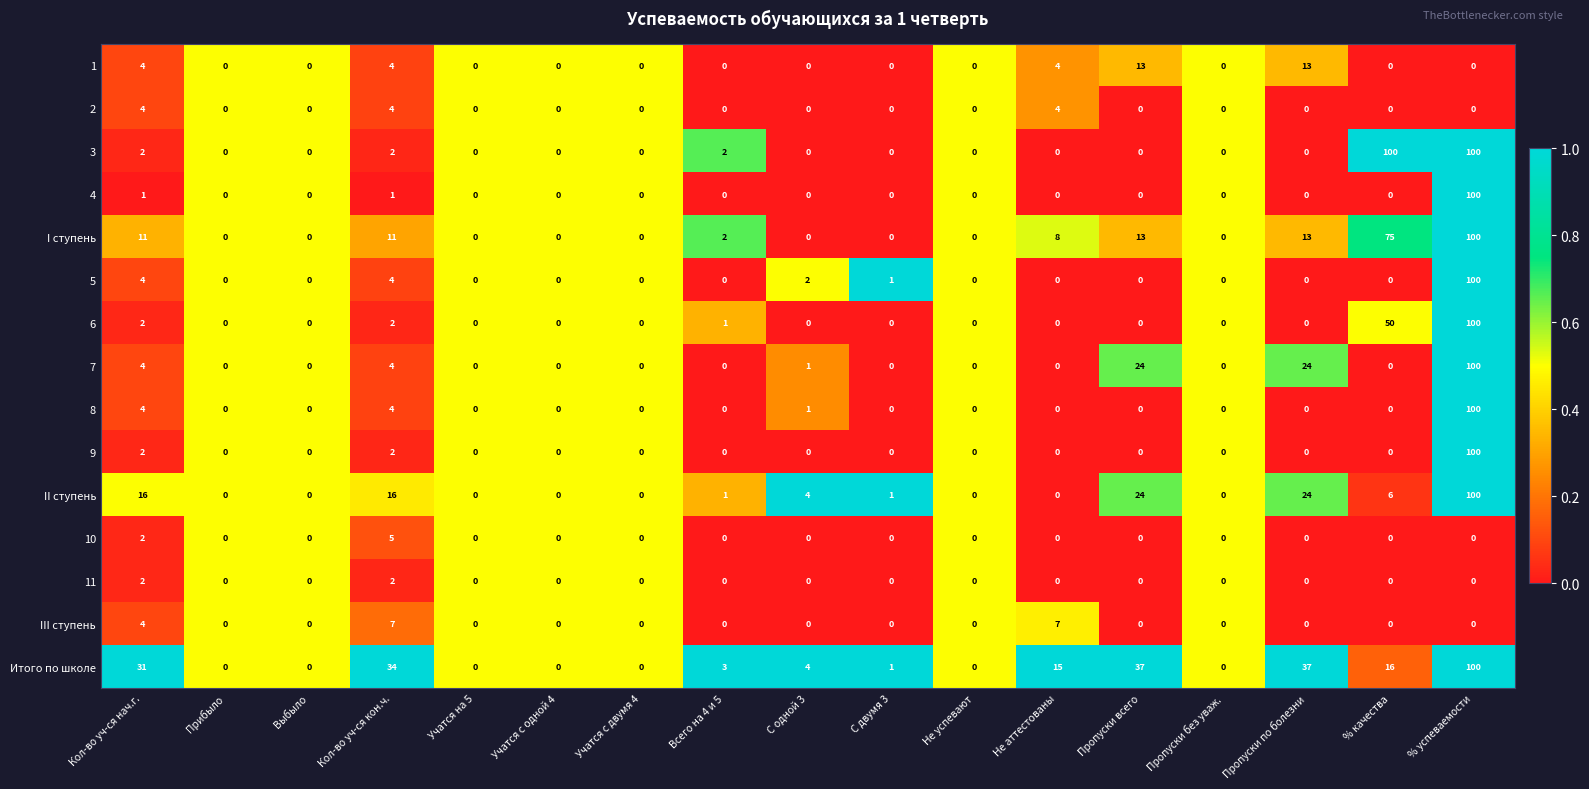

What is the sum of all 1 values?

38